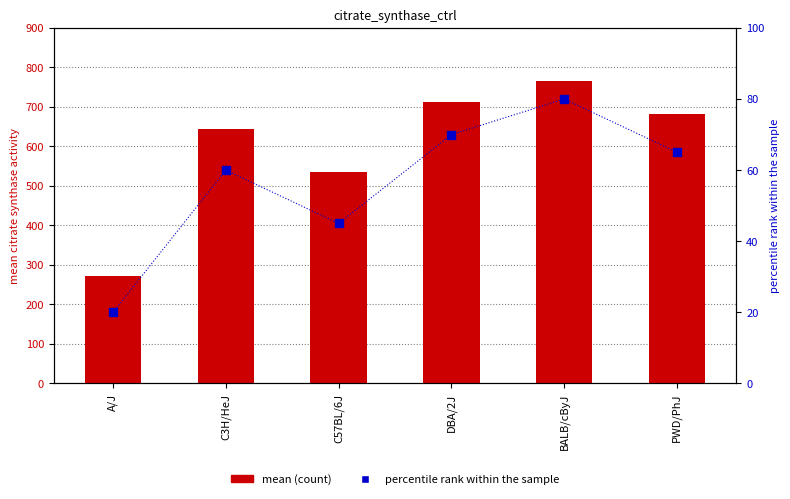

What are all the series names shown in the legend?

mean (count), percentile rank within the sample